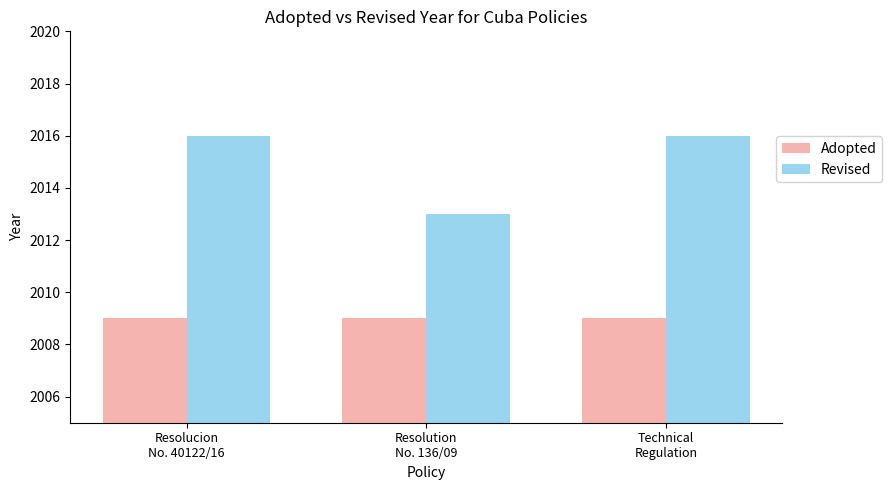

What is the label of the 3rd bar from the right?

Resolucion
No. 40122/16